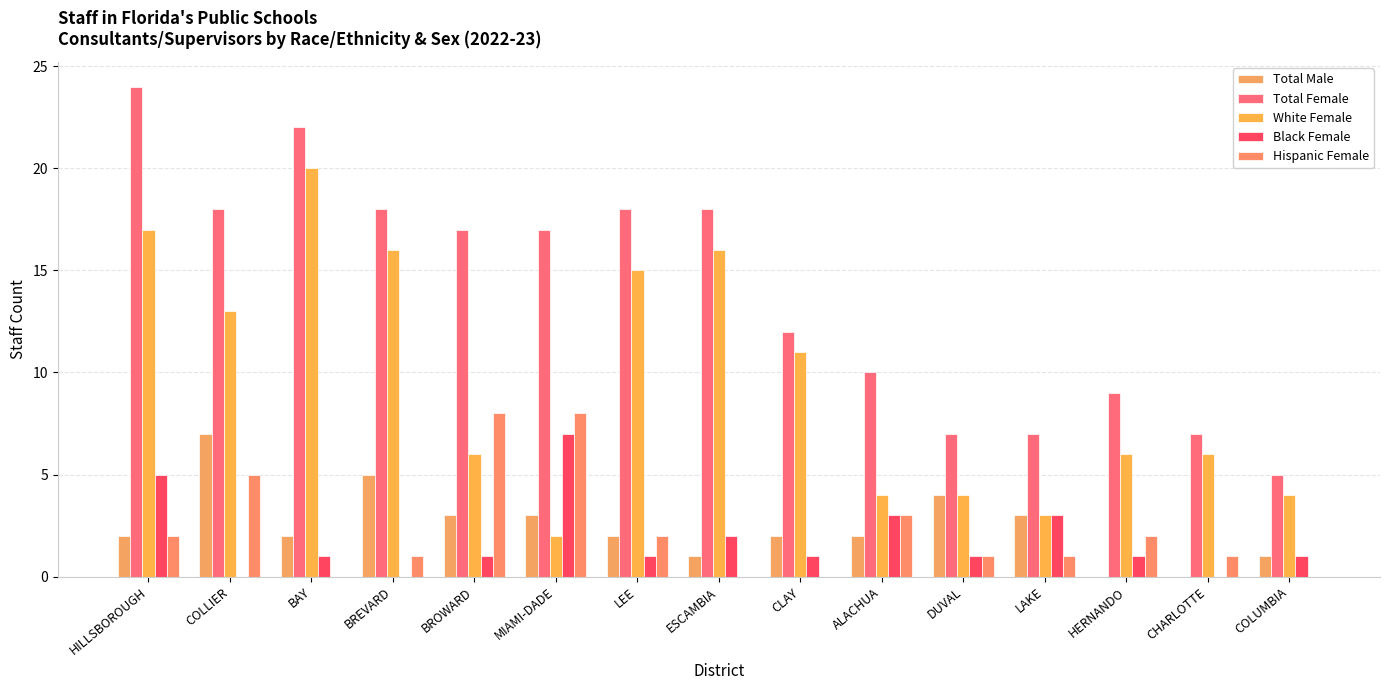

What position from the left is HILLSBOROUGH?

1